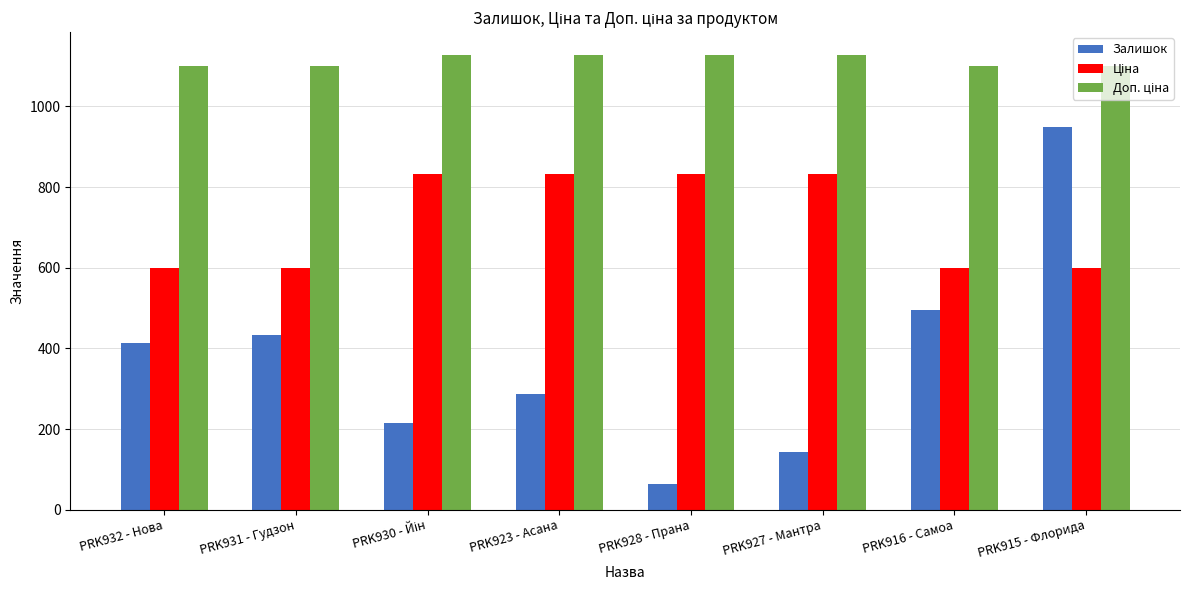

What is the spread (max minus min) of values at PRK927 - Мантра?

985.0